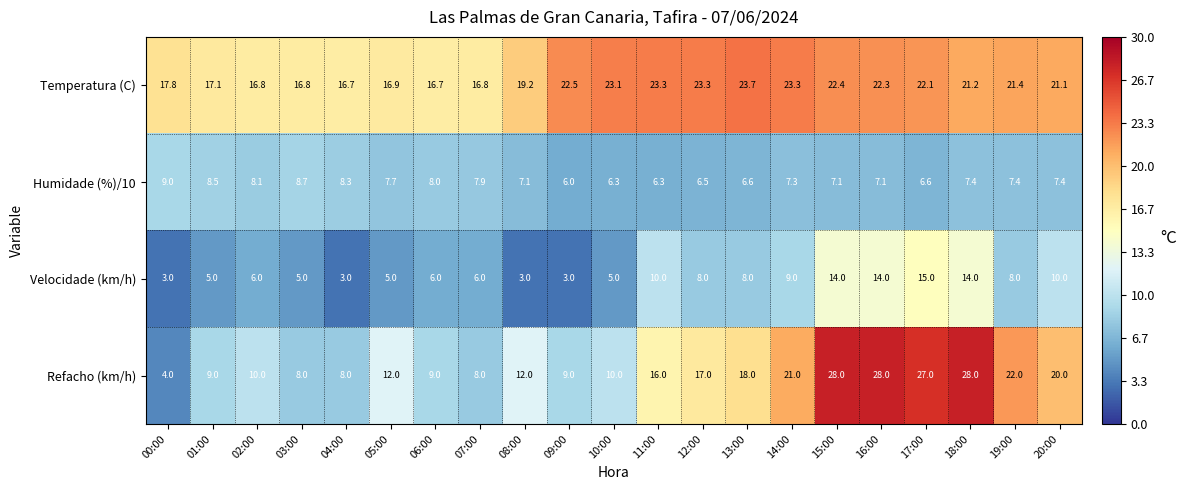

Rank the series by their maximum value, from lowest to highest.

Humidade (%)/10, Velocidade (km/h), Temperatura (C), Refacho (km/h)